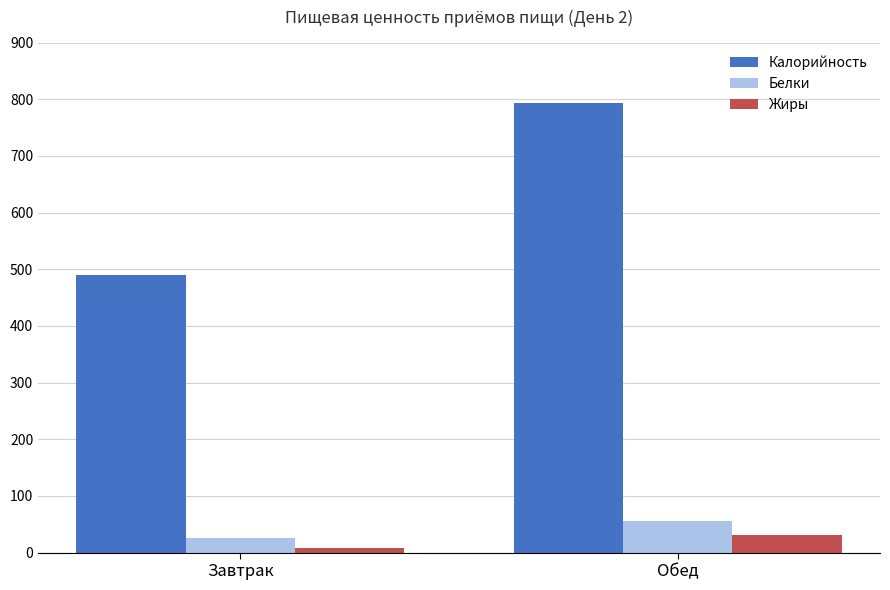

What is the greatest value displayed?

792.8